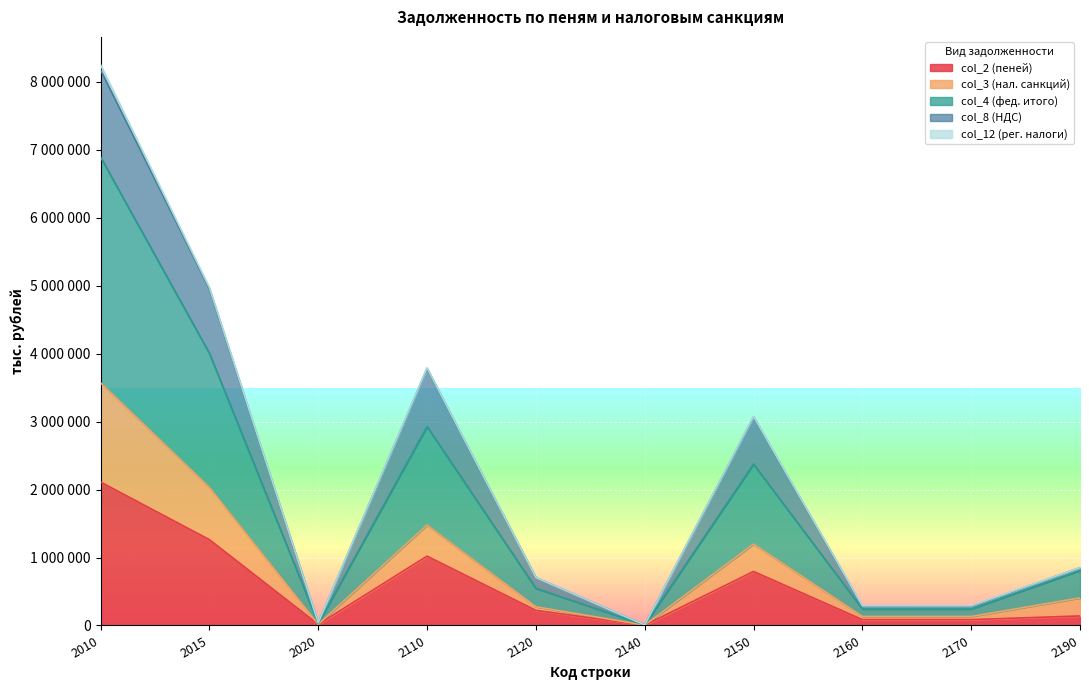

True or false: col_3 (нал. санкций) and col_4 (фед. итого) intersect in this chart.

False